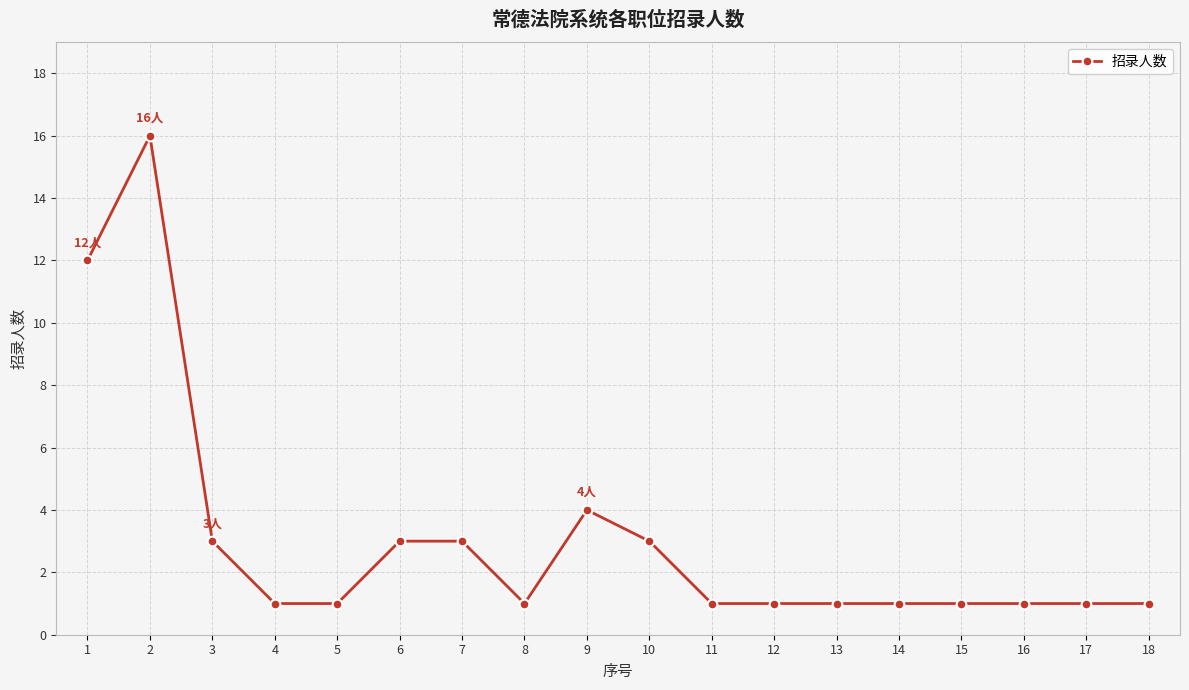

What is the greatest value displayed?

16